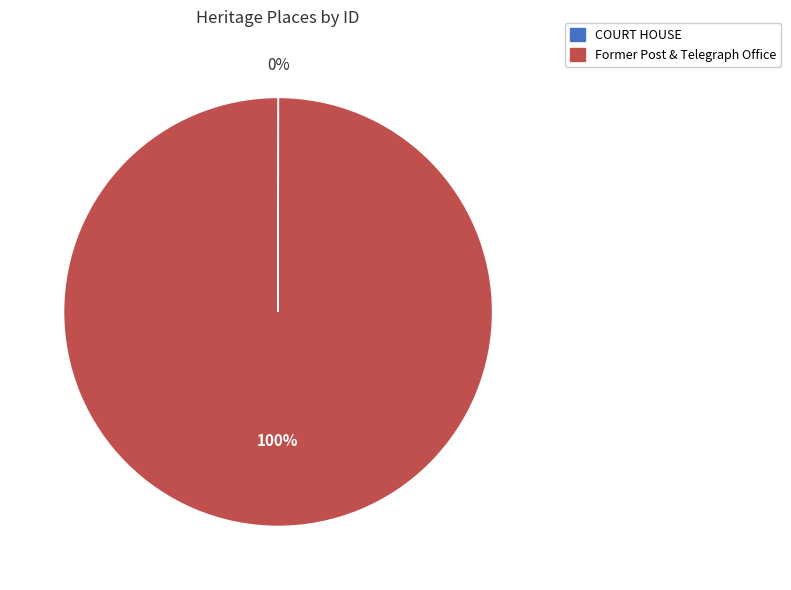

Which slice represents more than half of the pie?

Former Post & Telegraph Office